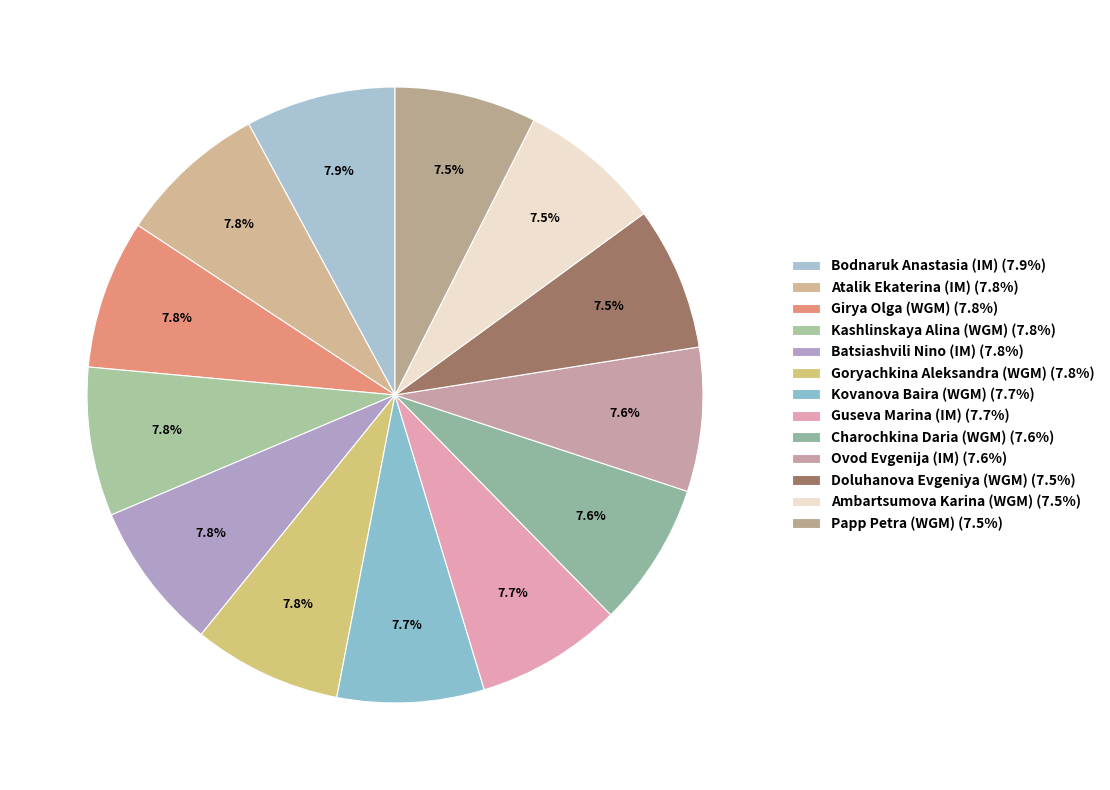

Rank the categories by value from highest to lowest.

Bodnaruk Anastasia (IM), Atalik Ekaterina (IM), Girya Olga (WGM), Kashlinskaya Alina (WGM), Batsiashvili Nino (IM), Goryachkina Aleksandra (WGM), Kovanova Baira (WGM), Guseva Marina (IM), Charochkina Daria (WGM), Ovod Evgenija (IM), Doluhanova Evgeniya (WGM), Ambartsumova Karina (WGM), Papp Petra (WGM)